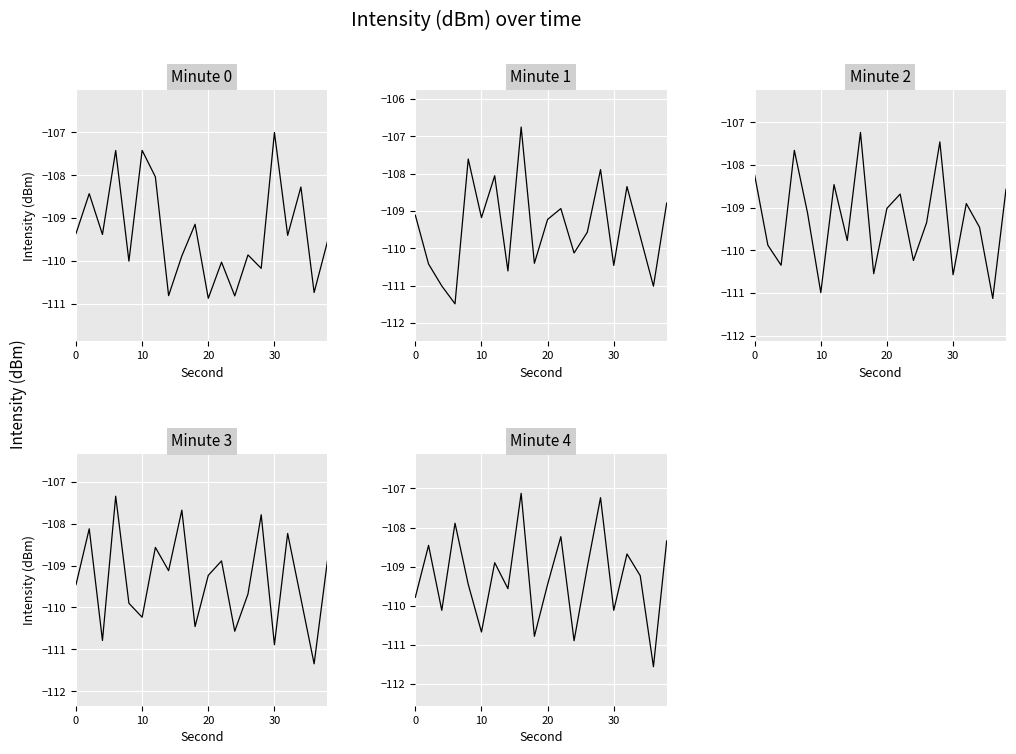

The Minute 1 series shows -109.2 at 10. True or false?

True